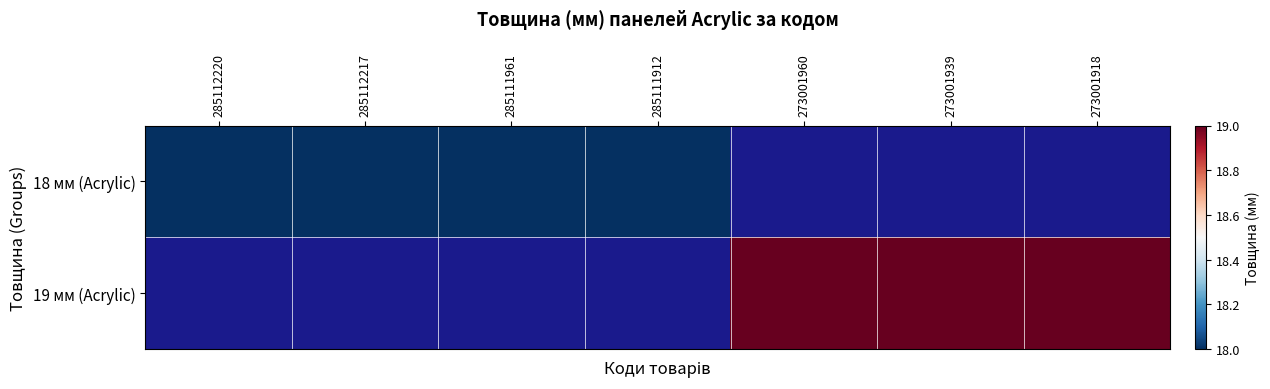

Which series has the largest range (max minus min)?

18 мм (Acrylic)